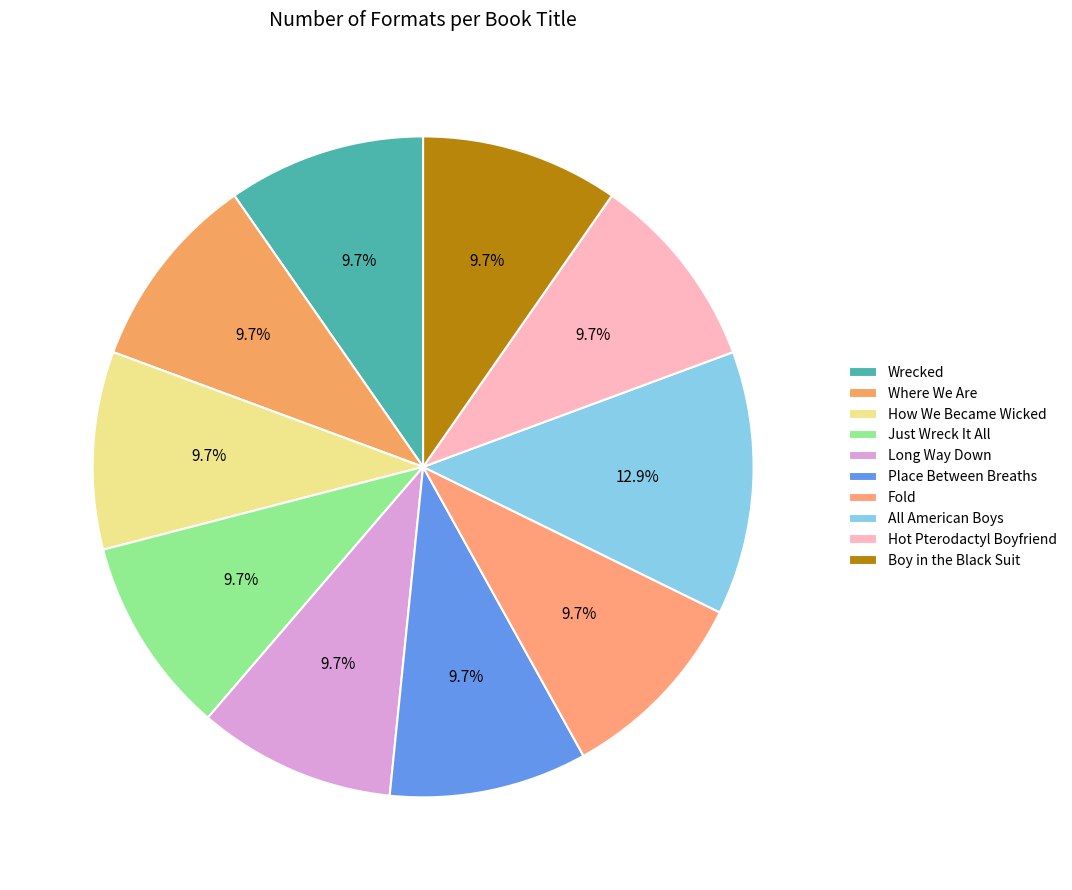

Which slice is the smallest?

Wrecked